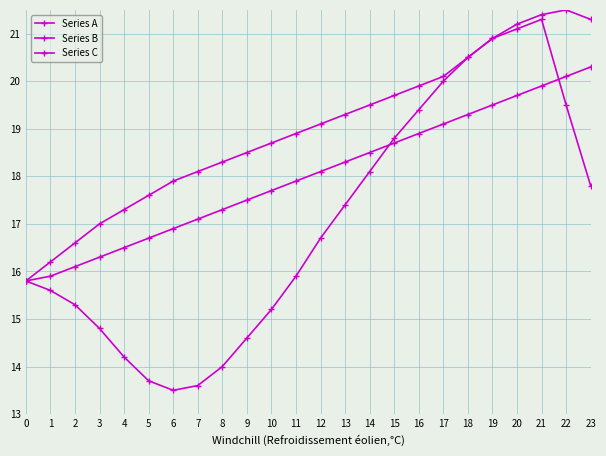

What is the lowest value of the Series A series?

13.5